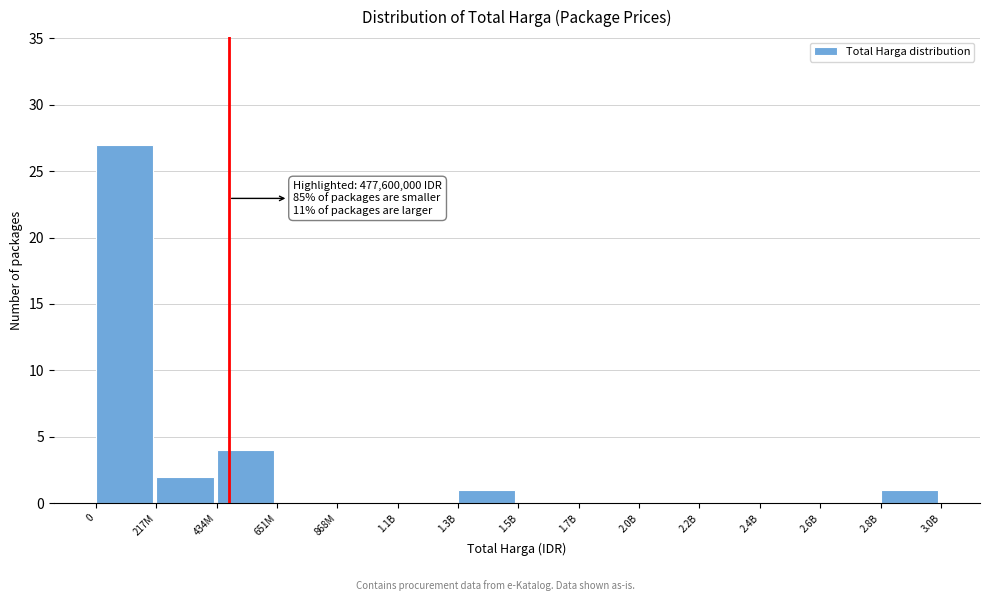

Reading right to left, list all the values displayed in this chart.

2.8B=1	2.6B=0	2.4B=0	2.2B=0	2.0B=0	1.7B=0	1.5B=0	1.3B=1	1.1B=0	868M=0	651M=0	434M=4	217M=2	0=27